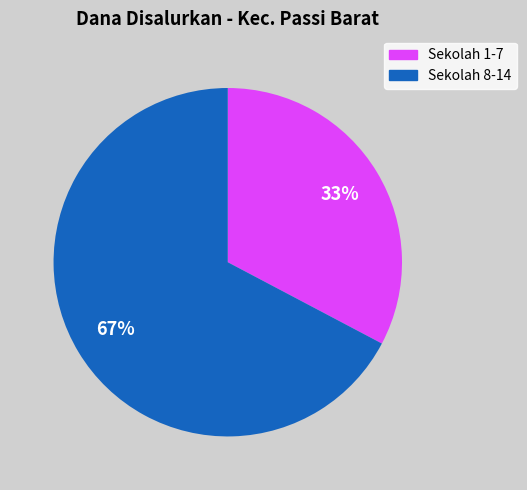

To the nearest percent, what is the average slice percentage?

50%